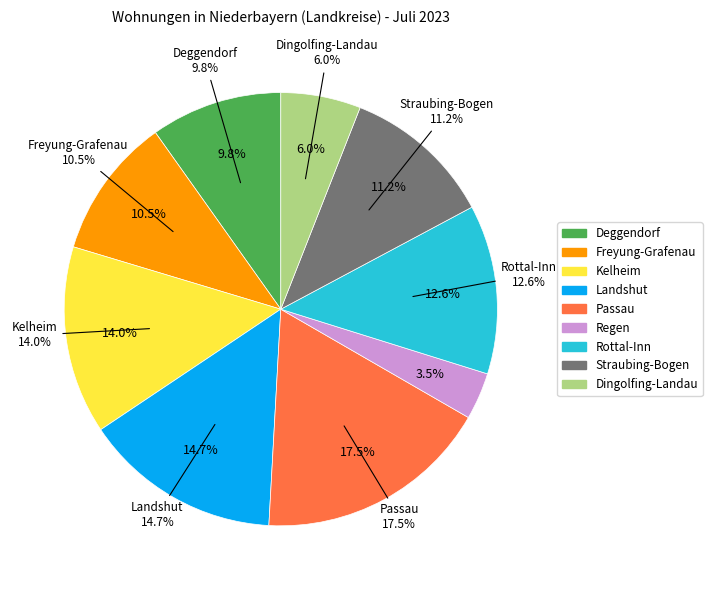

Combined, what portion of the pie is Straubing-Bogen and Dingolfing-Landau?

17.2%